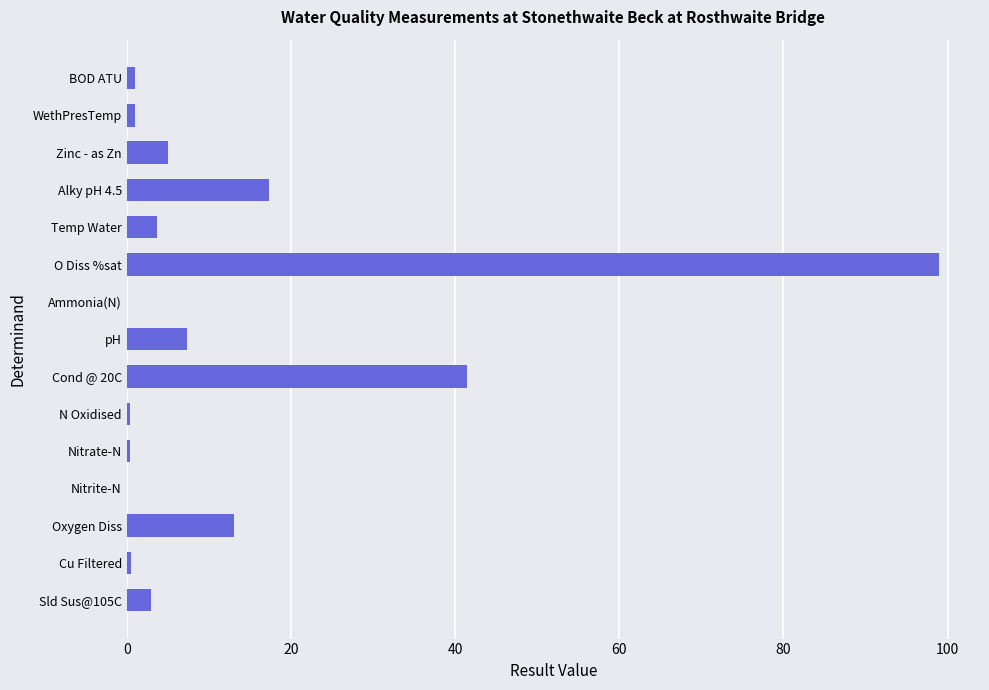

Which has a higher value, Temp Water or Cu Filtered?

Temp Water